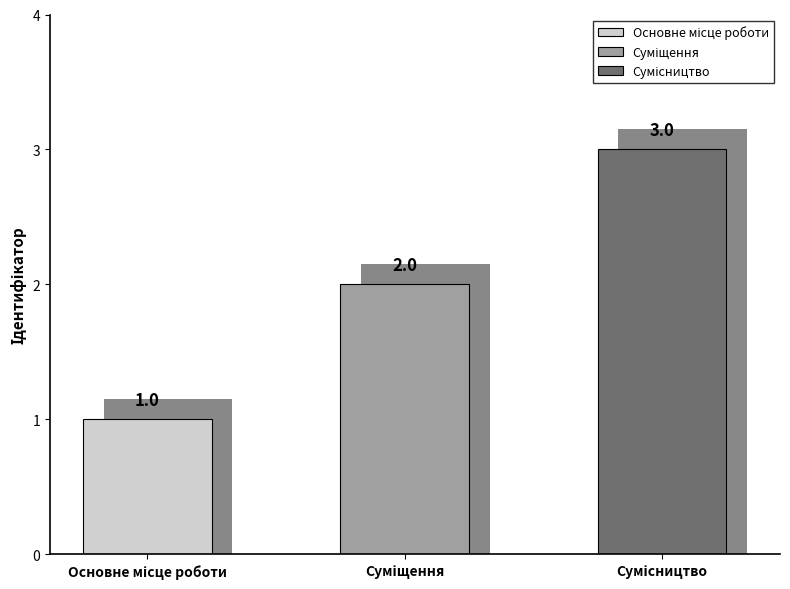

What is the label of the 3rd bar from the right?

Основне місце роботи